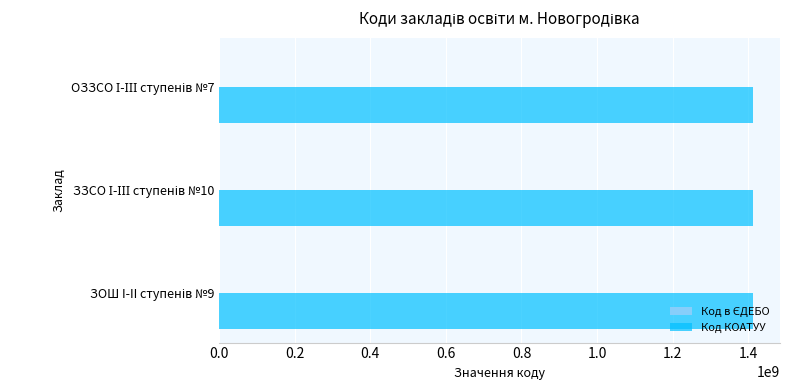

What is the greatest value displayed?

1413600000